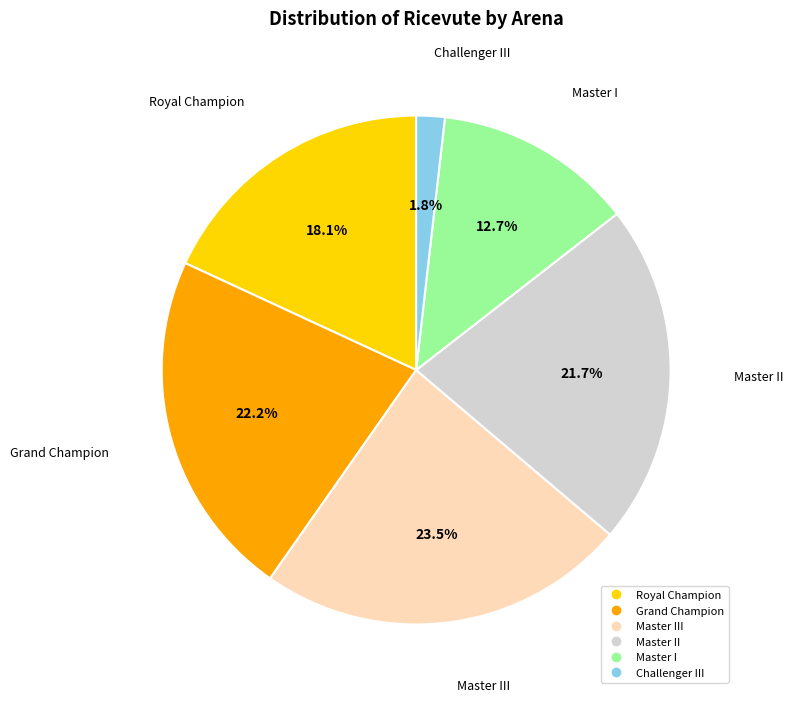

Is there a majority slice in this chart?

No